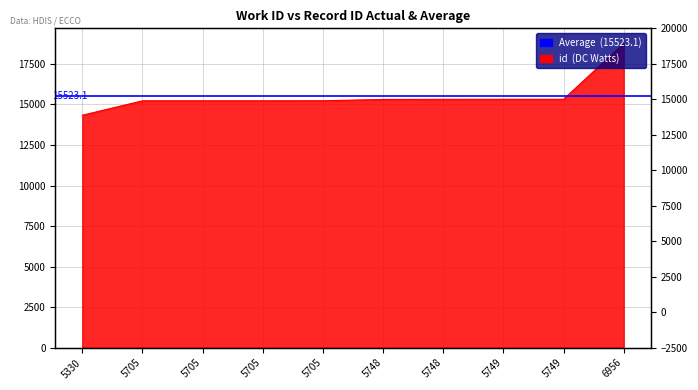

Rank the categories by value from highest to lowest.

6956, 5749, 5749, 5748, 5748, 5705, 5705, 5705, 5705, 5330